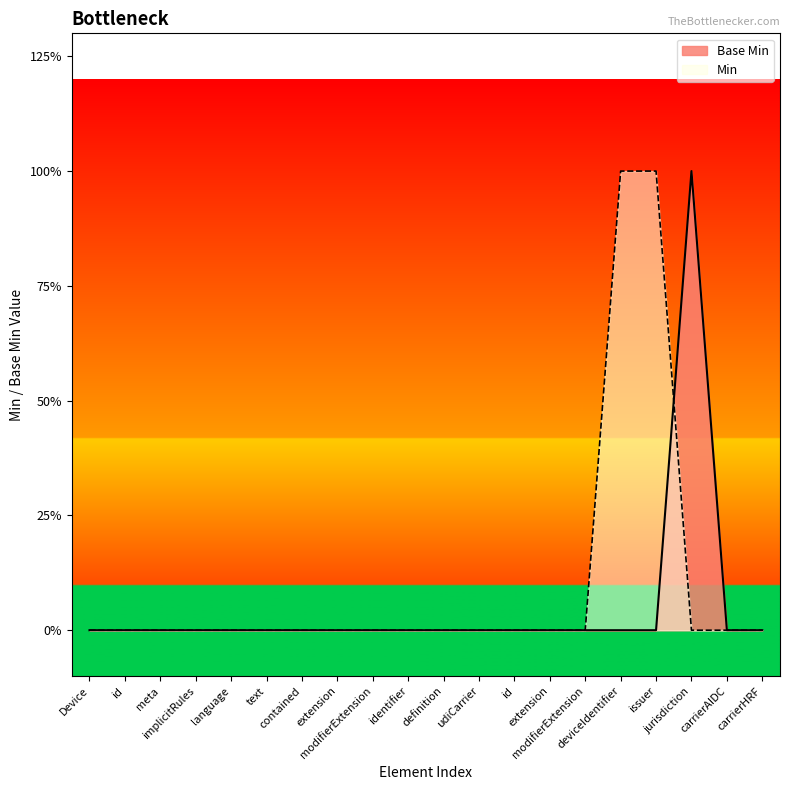

Is it true that the value at issuer is 0?

False